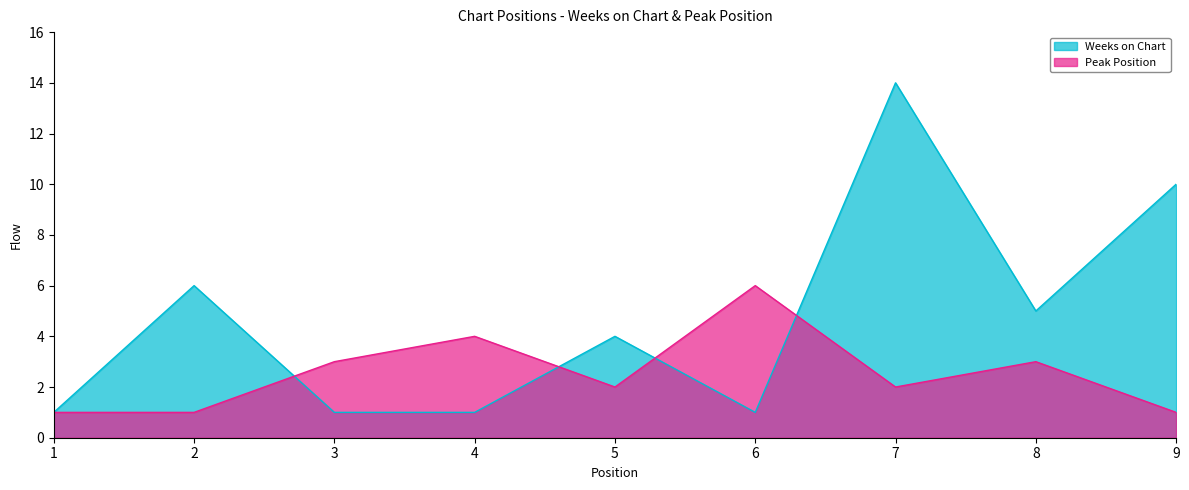

How many lines are shown in the chart?

2